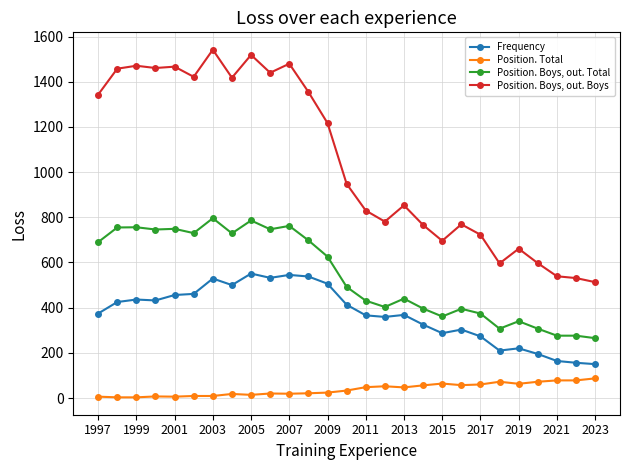

What are all the series names shown in the legend?

Frequency, Position. Total, Position. Boys, out. Total, Position. Boys, out. Boys